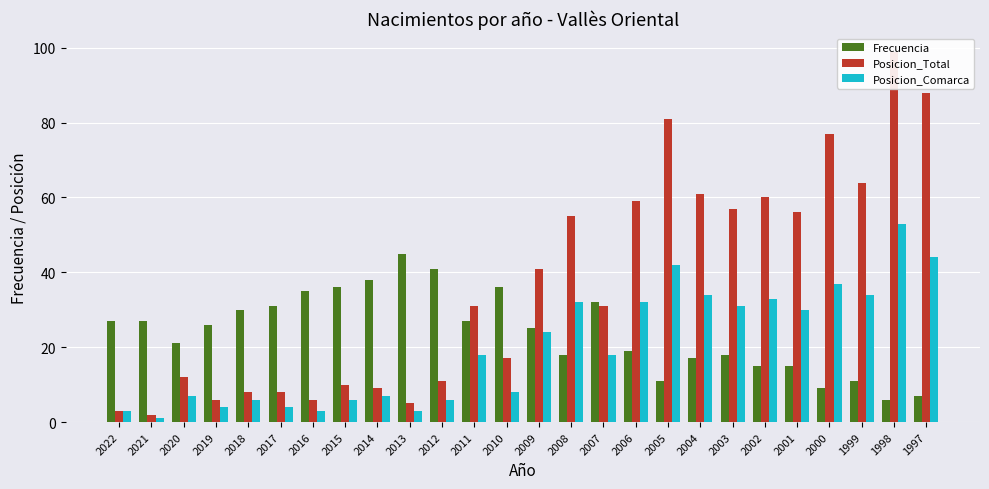

Reading right to left, extract all data points from this chart.

Frecuencia: 1997=7	1998=6	1999=11	2000=9	2001=15	2002=15	2003=18	2004=17	2005=11	2006=19	2007=32	2008=18	2009=25	2010=36	2011=27	2012=41	2013=45	2014=38	2015=36	2016=35	2017=31	2018=30	2019=26	2020=21	2021=27	2022=27
Posicion_Total: 1997=88	1998=99	1999=64	2000=77	2001=56	2002=60	2003=57	2004=61	2005=81	2006=59	2007=31	2008=55	2009=41	2010=17	2011=31	2012=11	2013=5	2014=9	2015=10	2016=6	2017=8	2018=8	2019=6	2020=12	2021=2	2022=3
Posicion_Comarca: 1997=44	1998=53	1999=34	2000=37	2001=30	2002=33	2003=31	2004=34	2005=42	2006=32	2007=18	2008=32	2009=24	2010=8	2011=18	2012=6	2013=3	2014=7	2015=6	2016=3	2017=4	2018=6	2019=4	2020=7	2021=1	2022=3